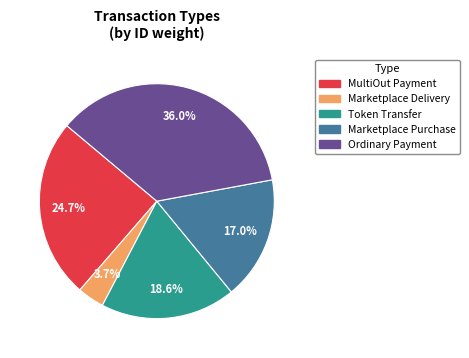

What percentage is NOT represented by Marketplace Purchase?

83.0%